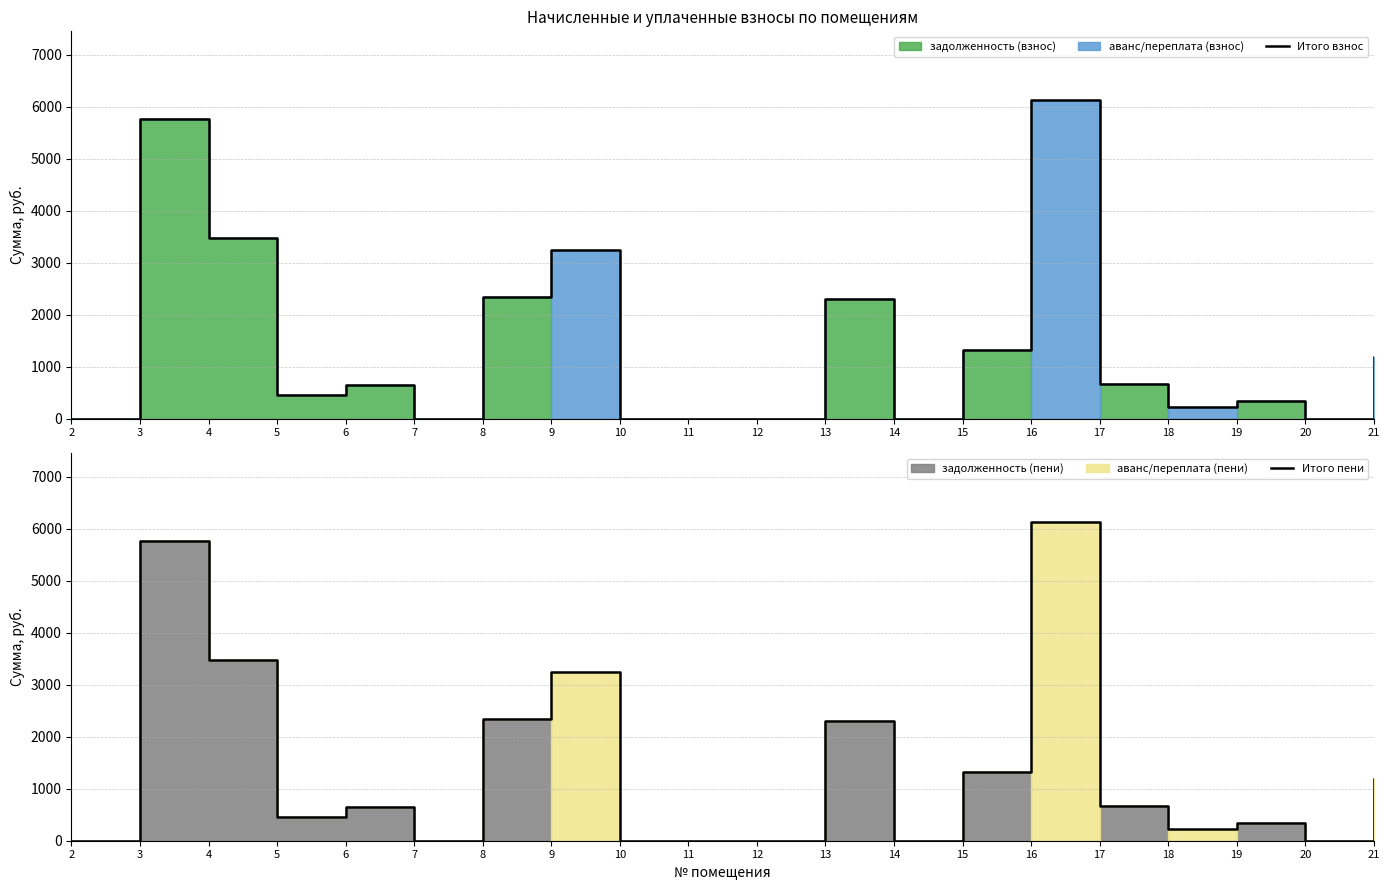

What is the value of the Итого пени point at the 12th from the left?

2299.3